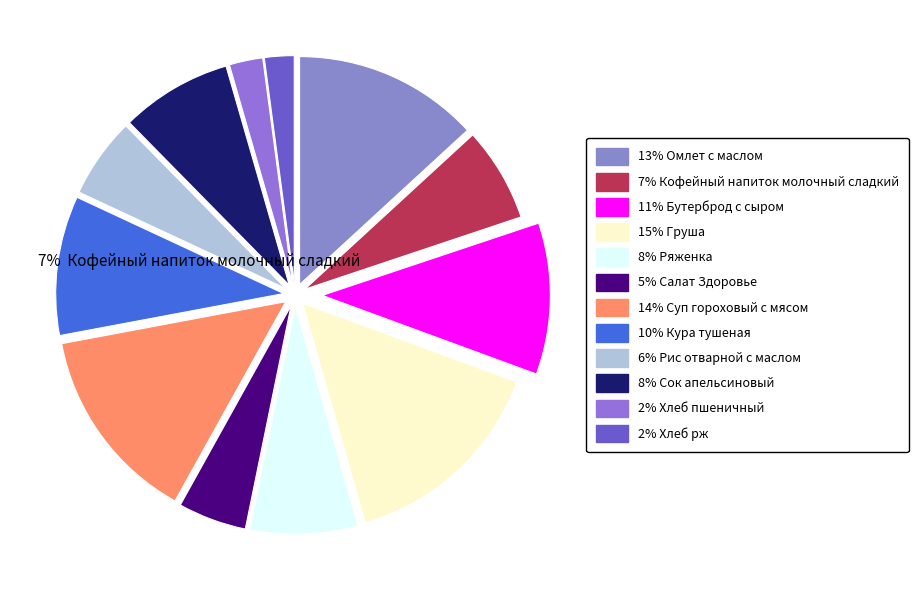

Does any single category account for the majority?

No